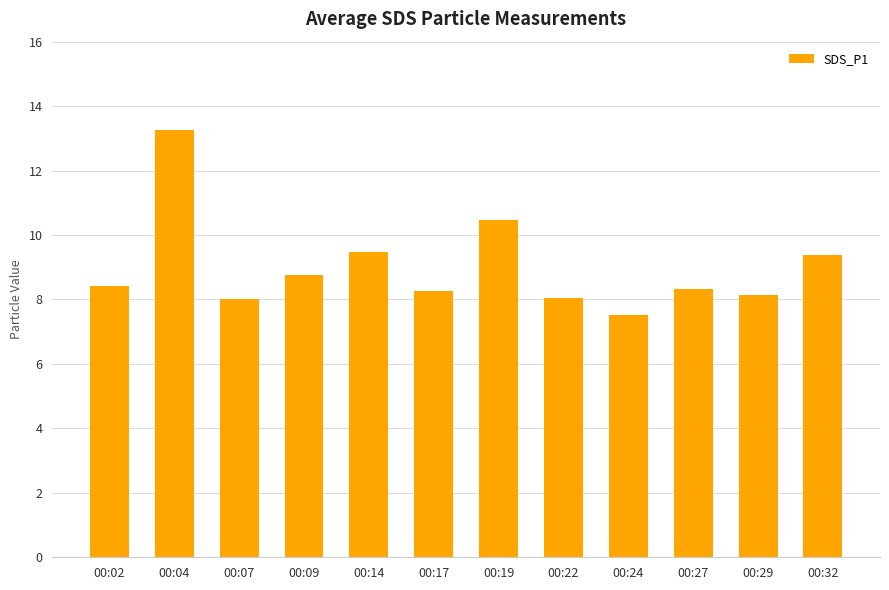

True or false: the data shows 8.8 at 00:09.

True